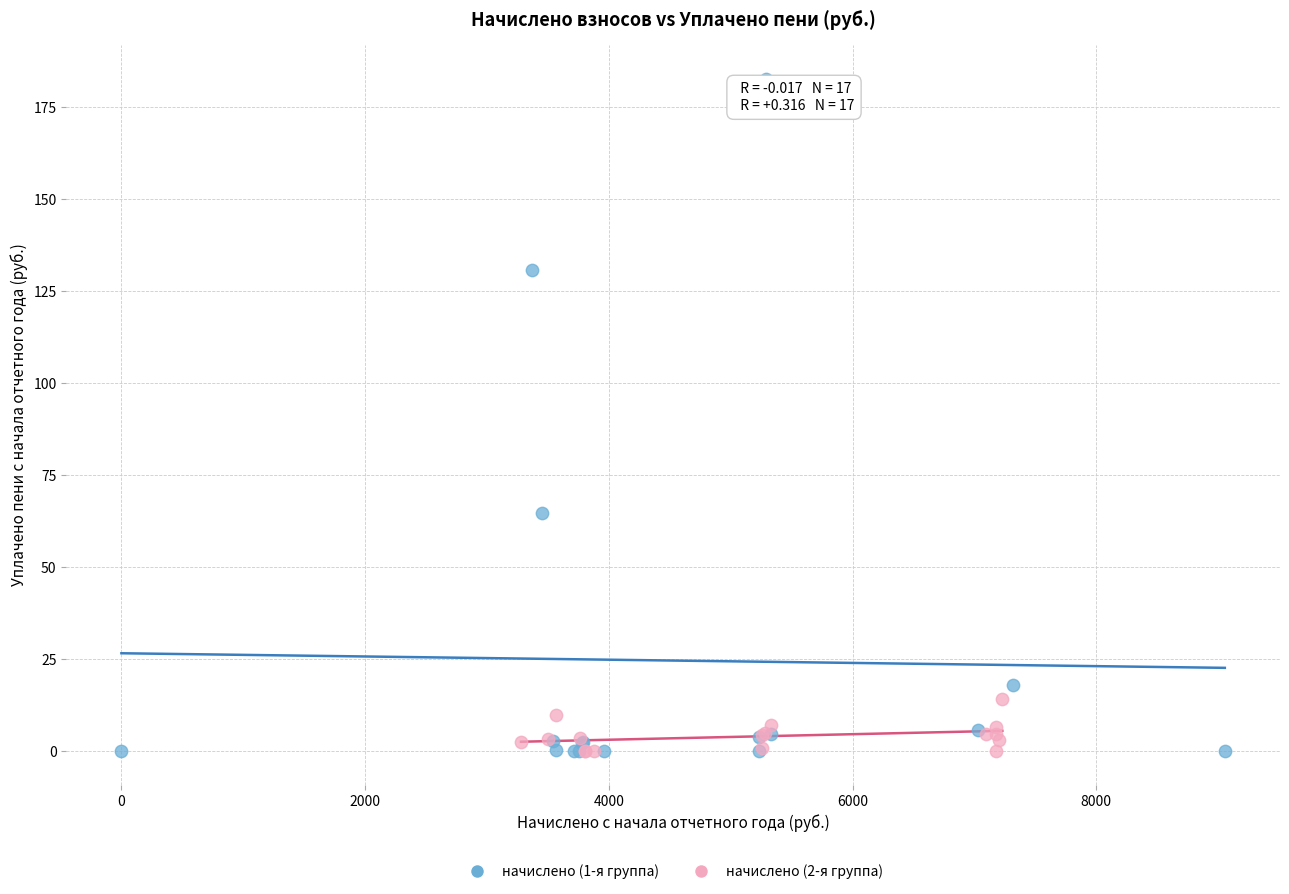

Which series reaches the maximum Y coordinate?

начислено (1-я группа)